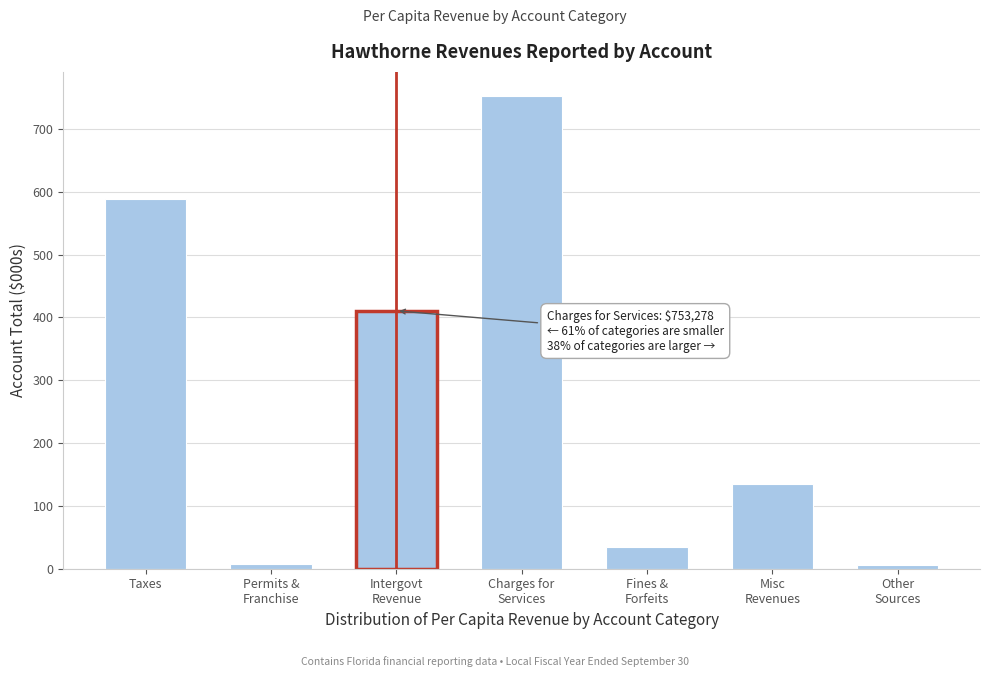

What is the maximum value shown in the chart?

753.3